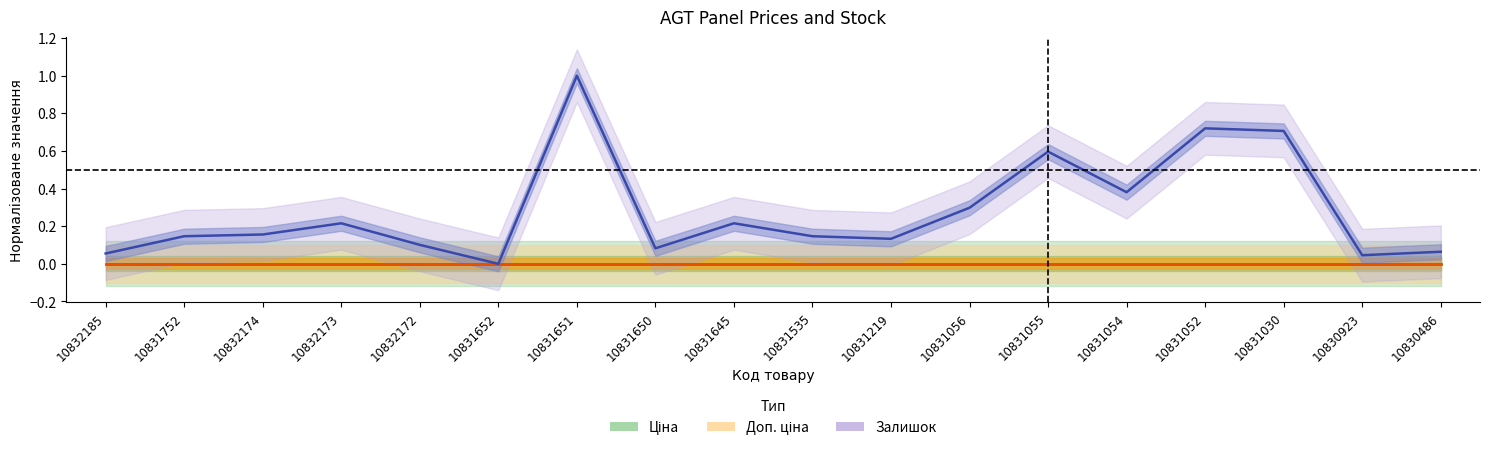

True or false: Ціна and Доп. ціна cross at least once.

False